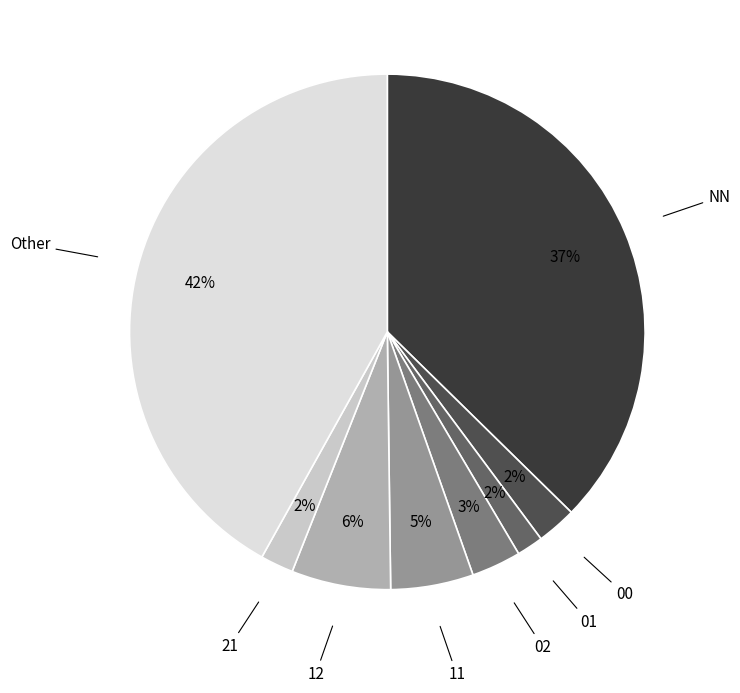

Is the sum of 12 and Other greater than half?

No